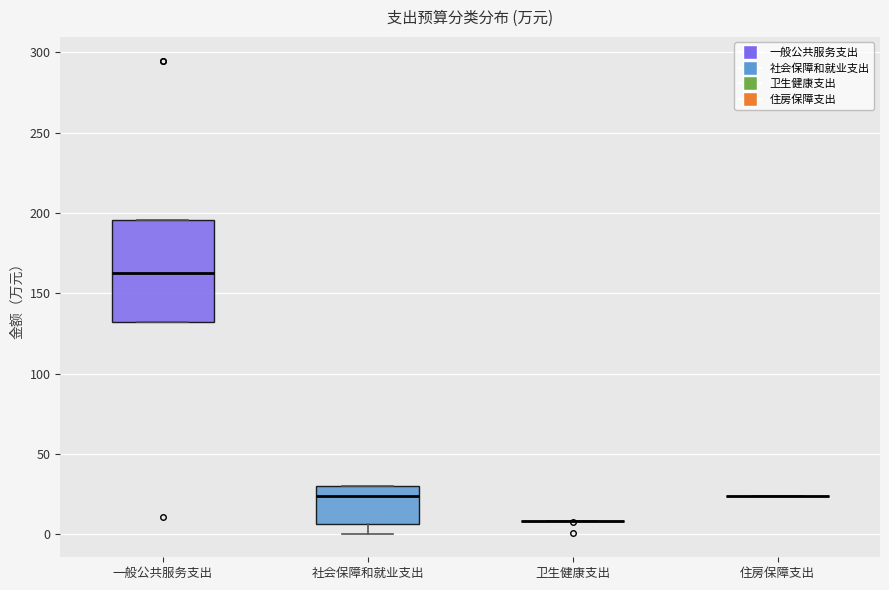

Reading left to right, transcribe this box plot: for each box, give where its median line is, the range the box spans, and where its two whiskers end, as read against the y-axis. The values are not printed on the chart, so give them approximately, as read against the axis.

一般公共服务支出: median 160, box 130 to 195, whiskers 130 to 195
社会保障和就业支出: median 25, box 5 to 30, whiskers 0 to 30
卫生健康支出: box collapsed to a line at 10, whiskers 10 to 10
住房保障支出: box collapsed to a line at 25, whiskers 25 to 25